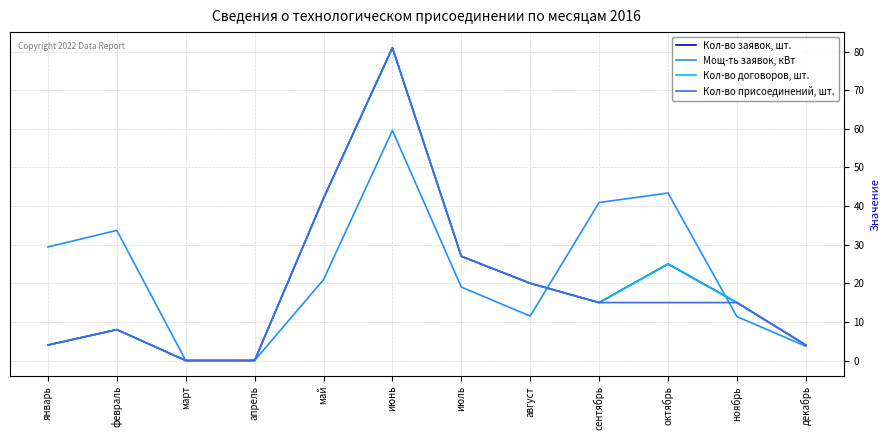

Does the chart display data point markers on the line(s)?

No